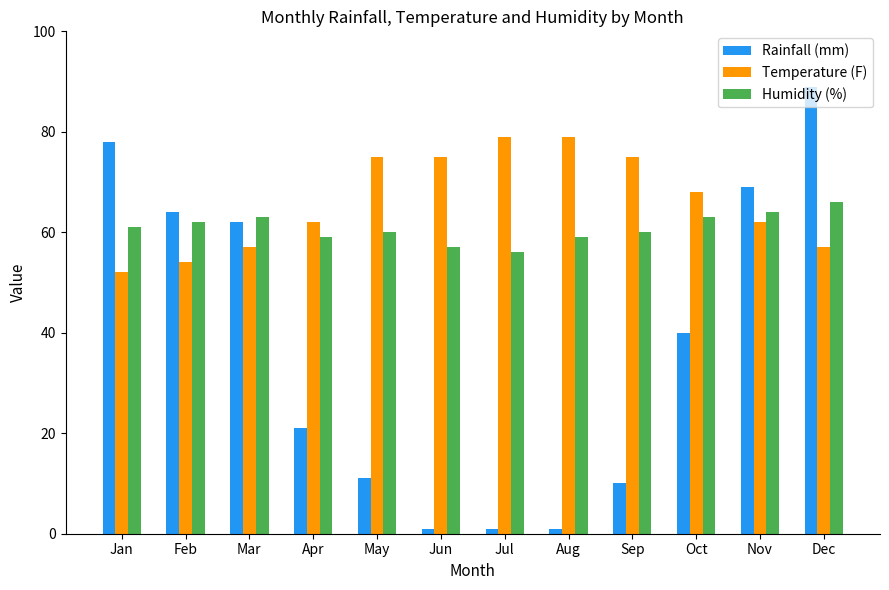

What value does the Rainfall (mm) series have at Aug?

1